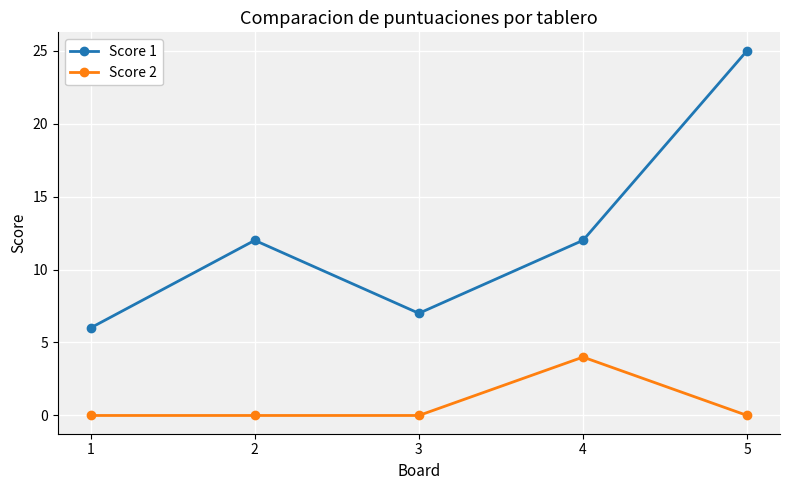

Reading left to right, list all the values displayed in this chart.

Score 1: 6	12	7	12	25
Score 2: 0	0	0	4	0